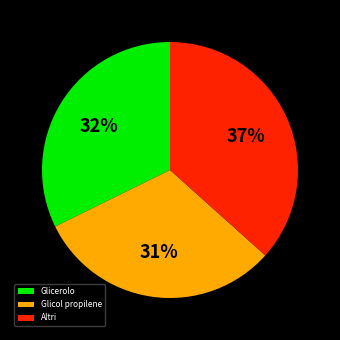

Does any single category account for the majority?

No